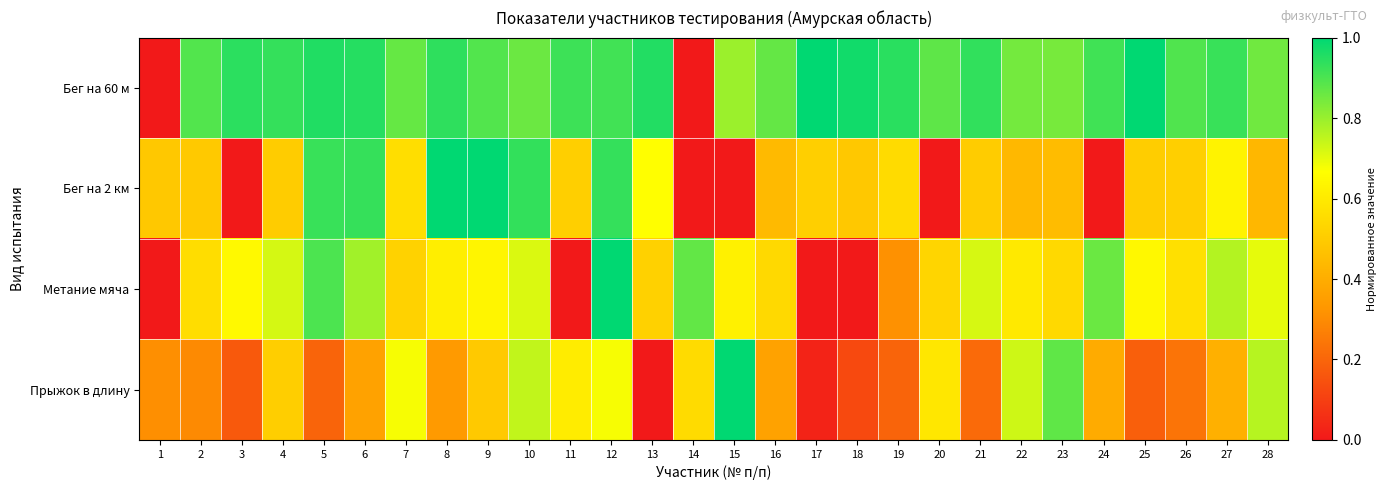

Reading left to right, list all the values displayed in this chart.

Бег на 60 м: 1=0.0	2=0.9	3=0.9	4=0.9	5=1.0	6=1.0	7=0.9	8=0.9	9=0.9	10=0.9	11=0.9	12=0.9	13=1.0	14=0.0	15=0.8	16=0.9	17=1.0	18=1.0	19=0.9	20=0.9	21=0.9	22=0.8	23=0.8	24=0.9	25=1.0	26=0.9	27=0.9	28=0.9
Бег на 2 км: 1=0.5	2=0.5	3=0.0	4=0.5	5=0.9	6=0.9	7=0.6	8=1.0	9=1.0	10=0.9	11=0.5	12=0.9	13=0.7	14=0.0	15=0.0	16=0.4	17=0.5	18=0.5	19=0.6	20=0.0	21=0.5	22=0.4	23=0.4	24=0.0	25=0.5	26=0.5	27=0.6	28=0.4
Метание мяча: 1=0.0	2=0.6	3=0.6	4=0.7	5=0.9	6=0.8	7=0.5	8=0.6	9=0.6	10=0.7	11=0.0	12=1.0	13=0.5	14=0.9	15=0.6	16=0.5	17=0.0	18=0.0	19=0.3	20=0.5	21=0.7	22=0.6	23=0.5	24=0.9	25=0.6	26=0.6	27=0.8	28=0.7
Прыжок в длину: 1=0.3	2=0.3	3=0.2	4=0.5	5=0.2	6=0.4	7=0.7	8=0.3	9=0.5	10=0.7	11=0.6	12=0.7	13=0.0	14=0.5	15=1.0	16=0.4	17=0.0	18=0.1	19=0.2	20=0.6	21=0.2	22=0.7	23=0.9	24=0.4	25=0.2	26=0.2	27=0.4	28=0.8